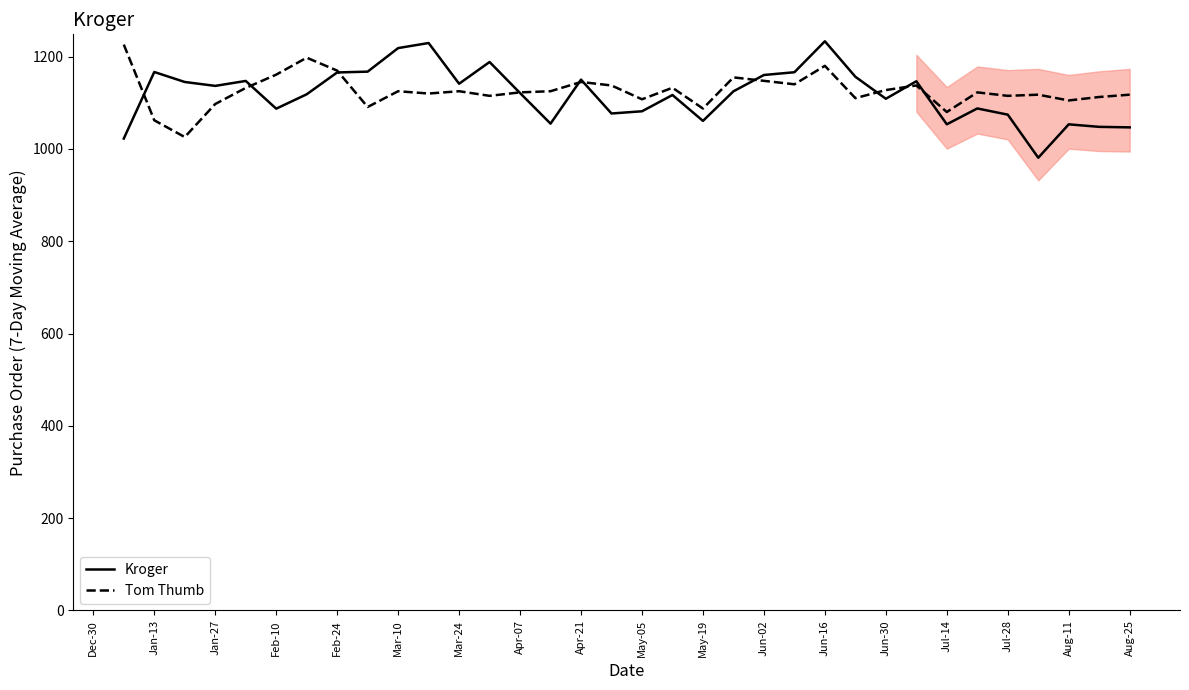

What is the lowest value of the Kroger series?

980.9